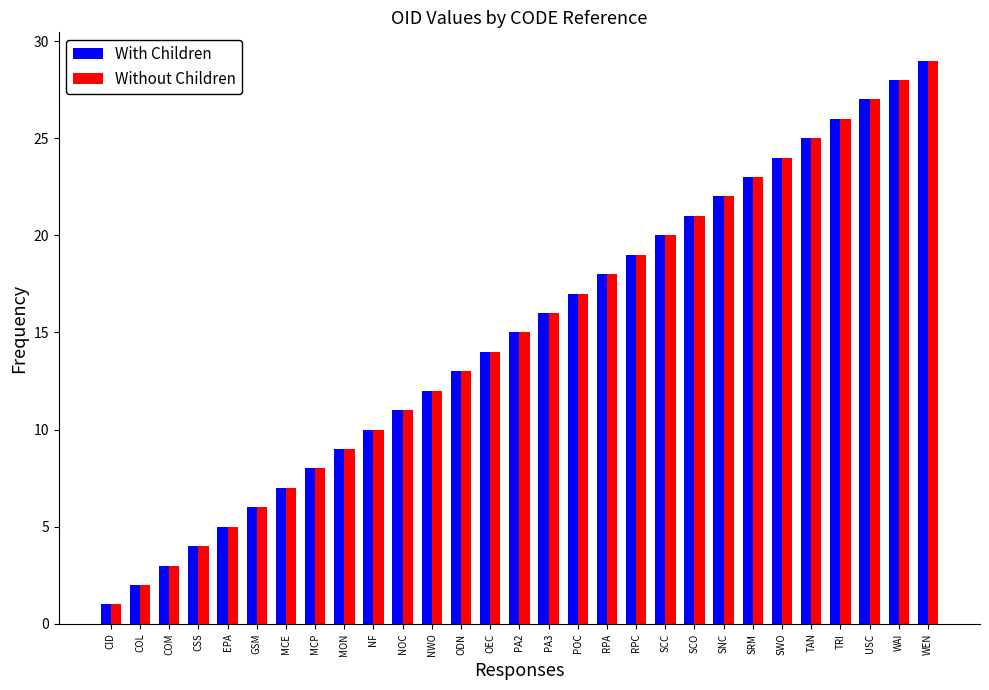

What is the label of the 15th bar from the right?

PA2